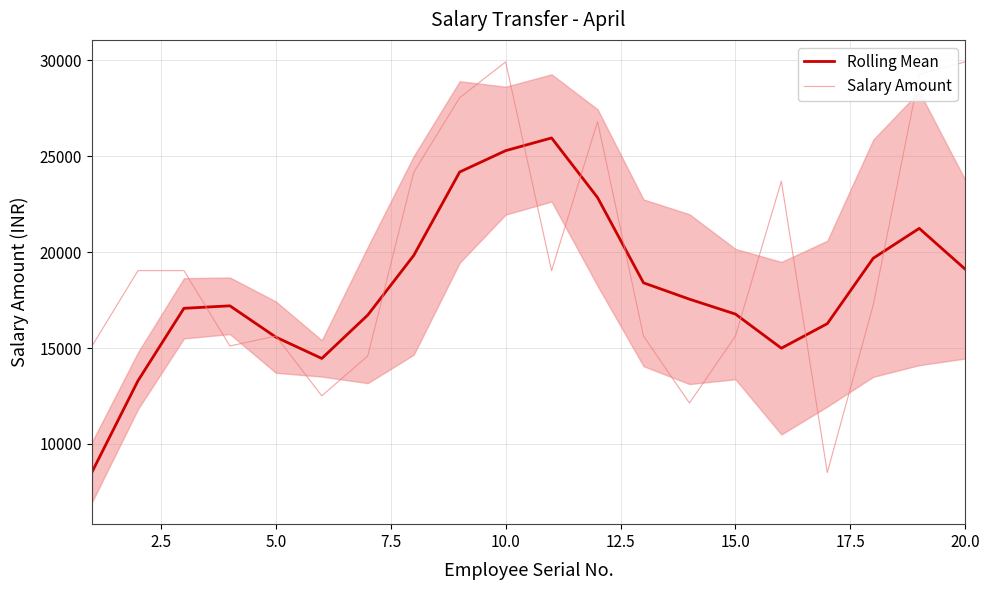

The value of Salary Amount at 15.0 is 5135.2. True or false?

False